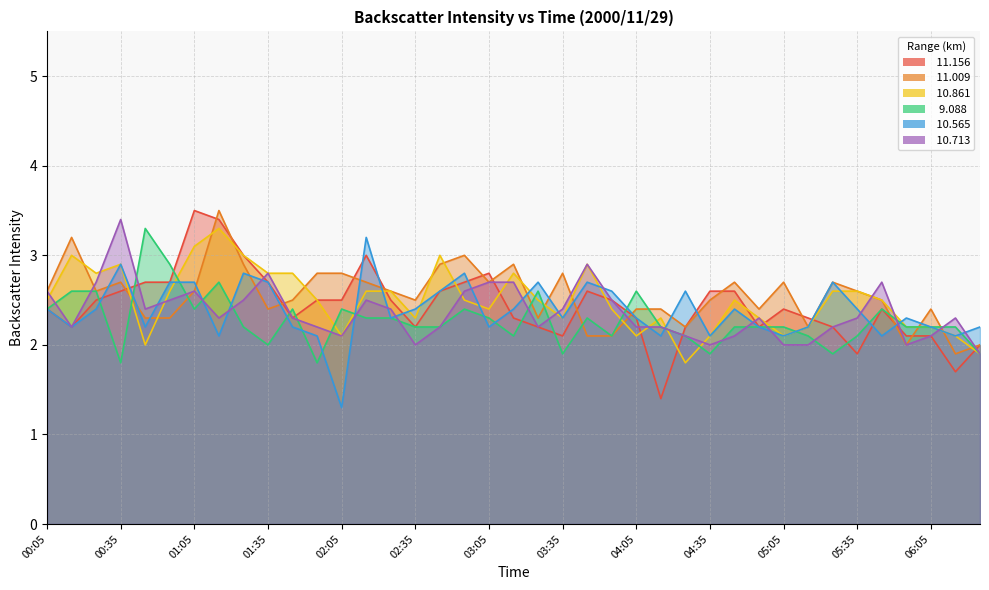

Rank the categories by   9.088 value from lowest to highest.

00:35, 01:55, 03:35, 04:35, 05:25, 06:25, 01:35, 03:15, 03:55, 04:25, 05:15, 05:35, 01:25, 02:35, 02:45, 04:15, 04:45, 04:55, 05:05, 05:55, 06:05, 06:15, 02:15, 02:25, 03:05, 03:45, 00:05, 01:05, 01:45, 02:05, 02:55, 05:45, 00:15, 00:25, 03:25, 04:05, 01:15, 00:55, 00:45